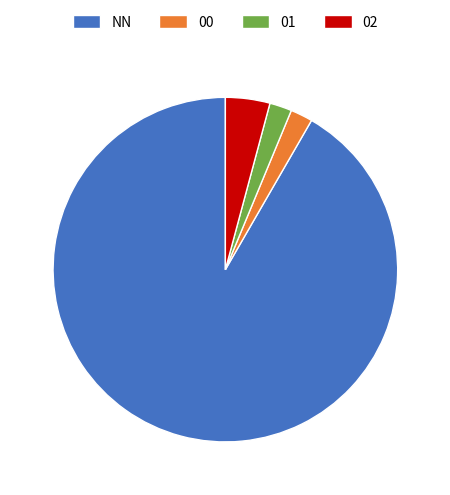

Does NN represent more than half of the total?

Yes